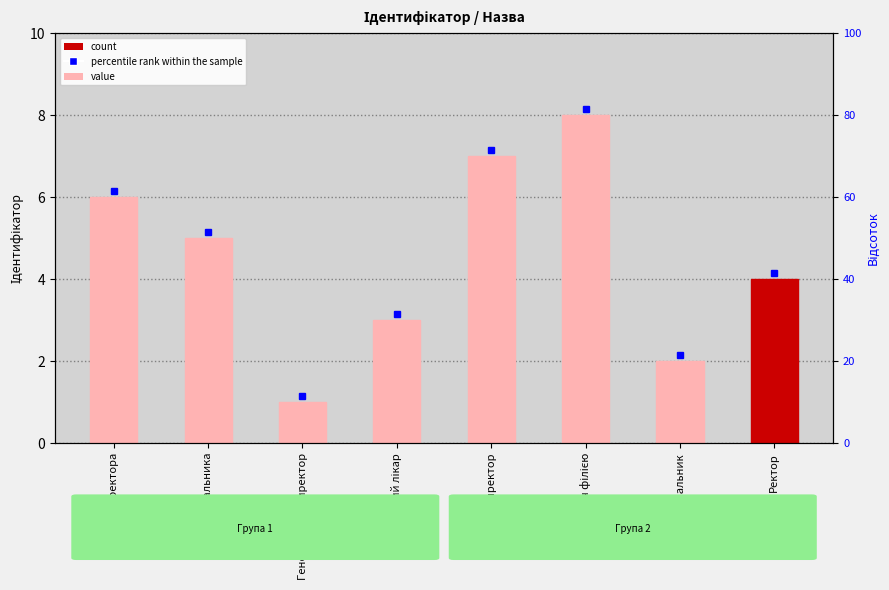

List the labels in order of value, largest first.

Завідувач філією, Директор, В.о. директора, В.о. начальника, Ректор, Головний лікар, Начальник, Генеральний директор